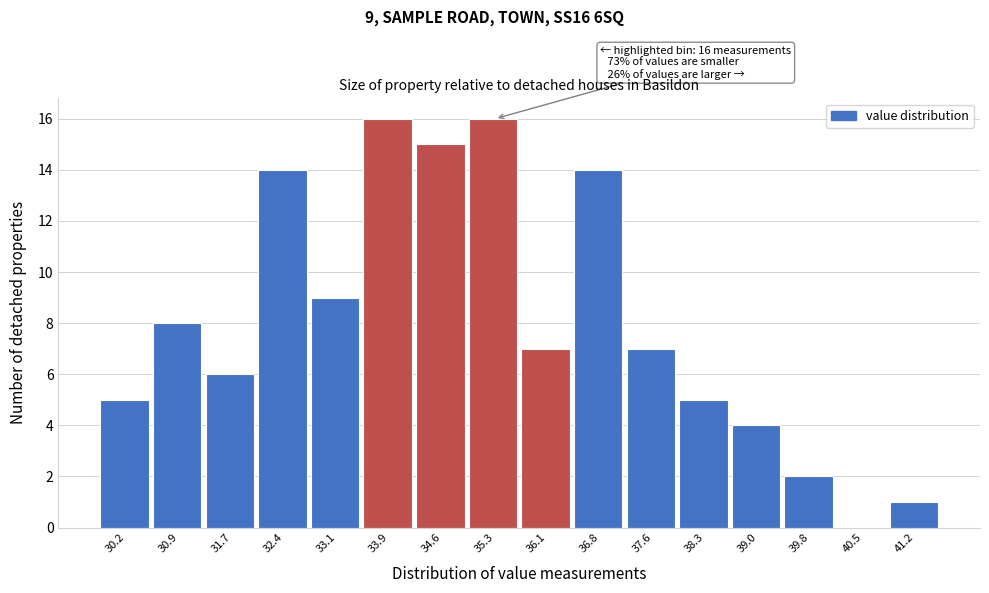

Reading right to left, extract all data points from this chart.

41.2=1	40.5=0	39.8=2	39.0=4	38.3=5	37.6=7	36.8=14	36.1=7	35.3=16	34.6=15	33.9=16	33.1=9	32.4=14	31.7=6	30.9=8	30.2=5